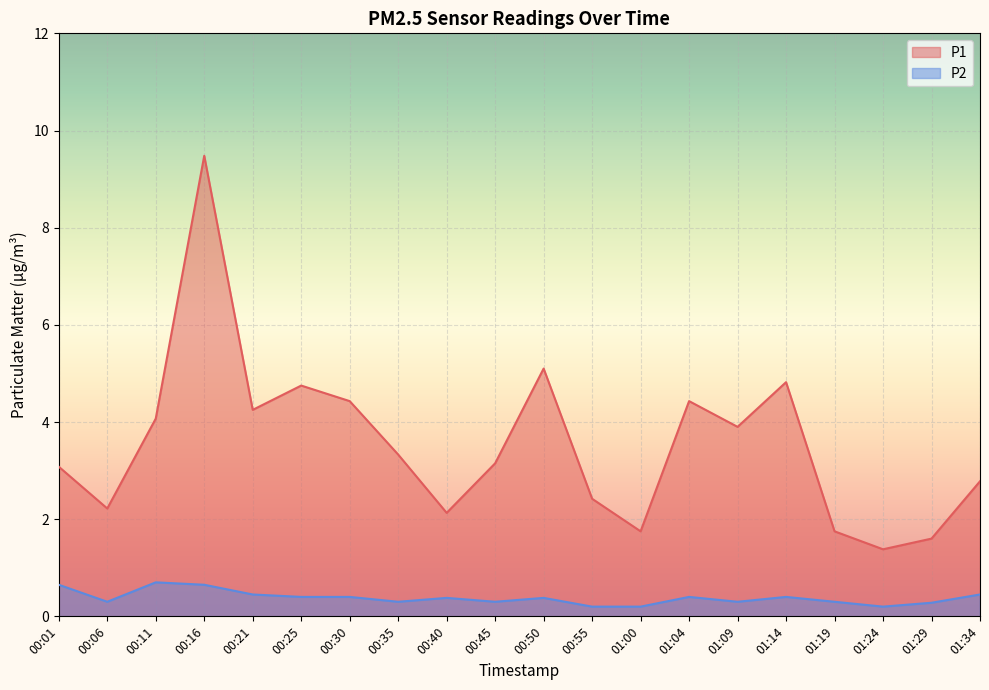

At 00:21, list the series in order from largest to smallest.

P1, P2